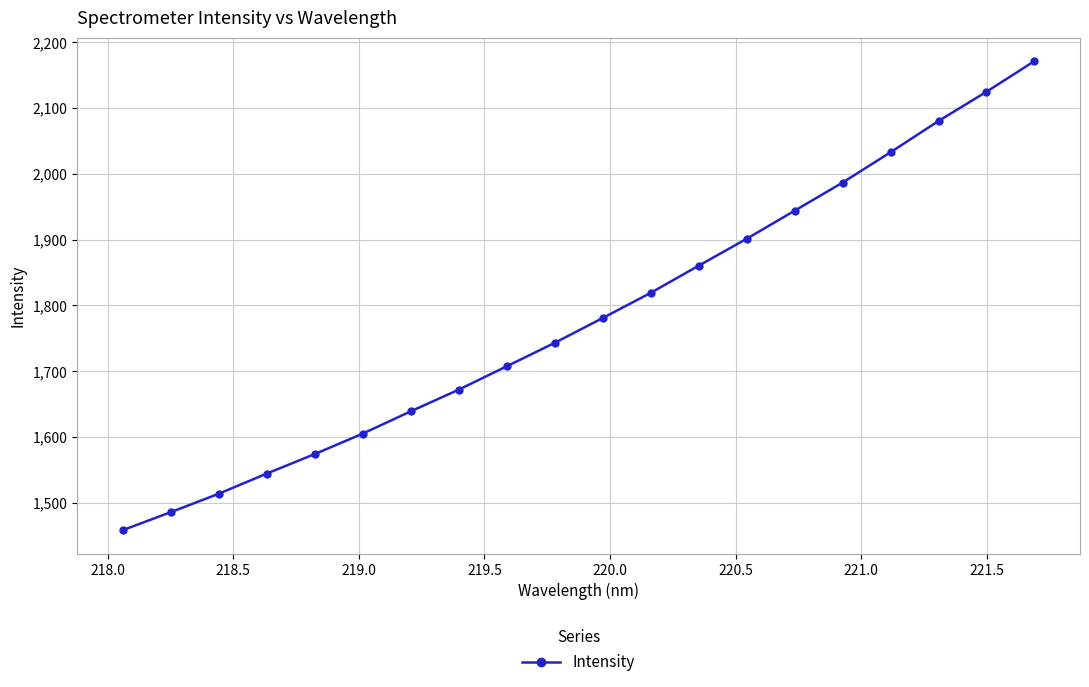

What is the minimum value shown in the chart?

1458.4